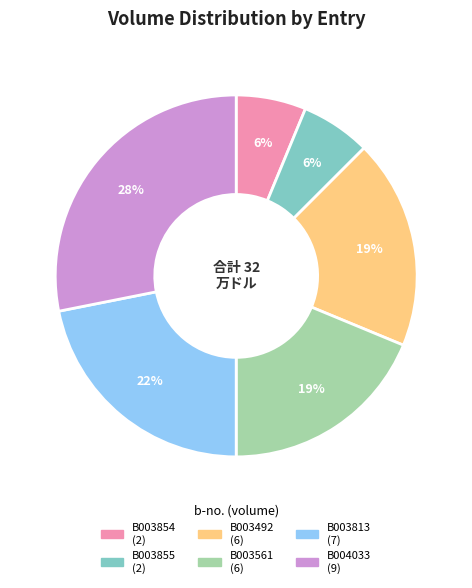

Is there any slice that represents more than half of the pie?

No